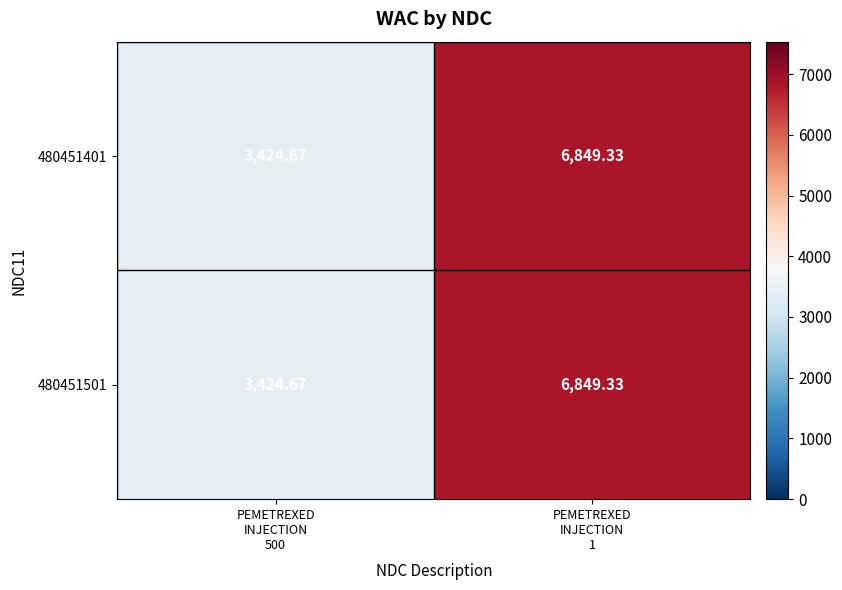

How many data points in 480451501 are less than 6849?

1